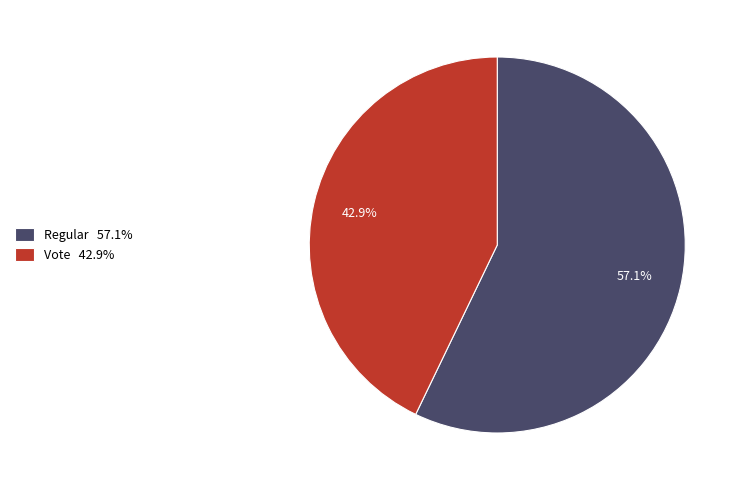

The Regular slice represents 57% of the pie. True or false?

True